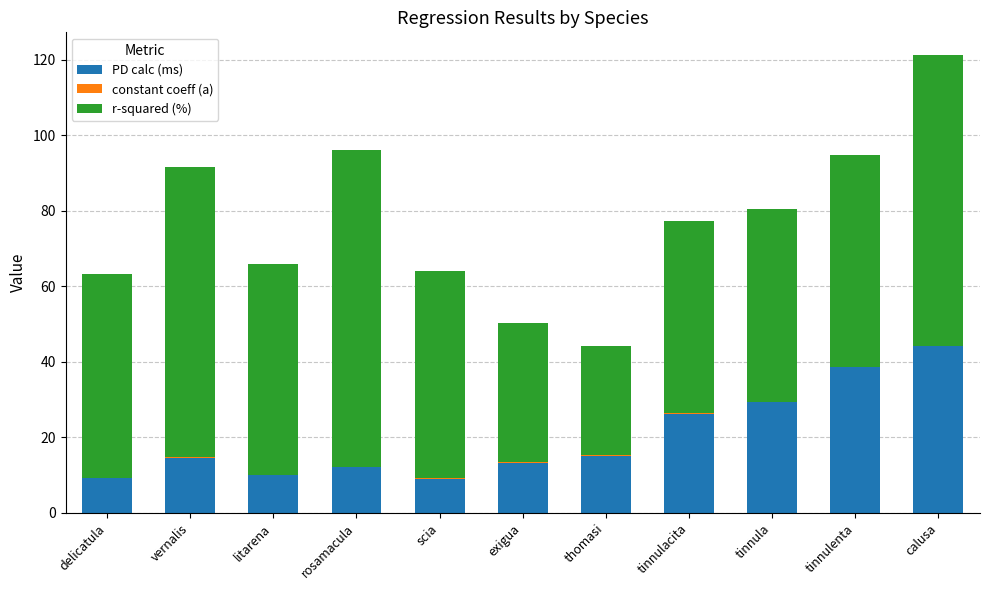

The PD calc (ms) series shows 16.3 at delicatula. True or false?

False